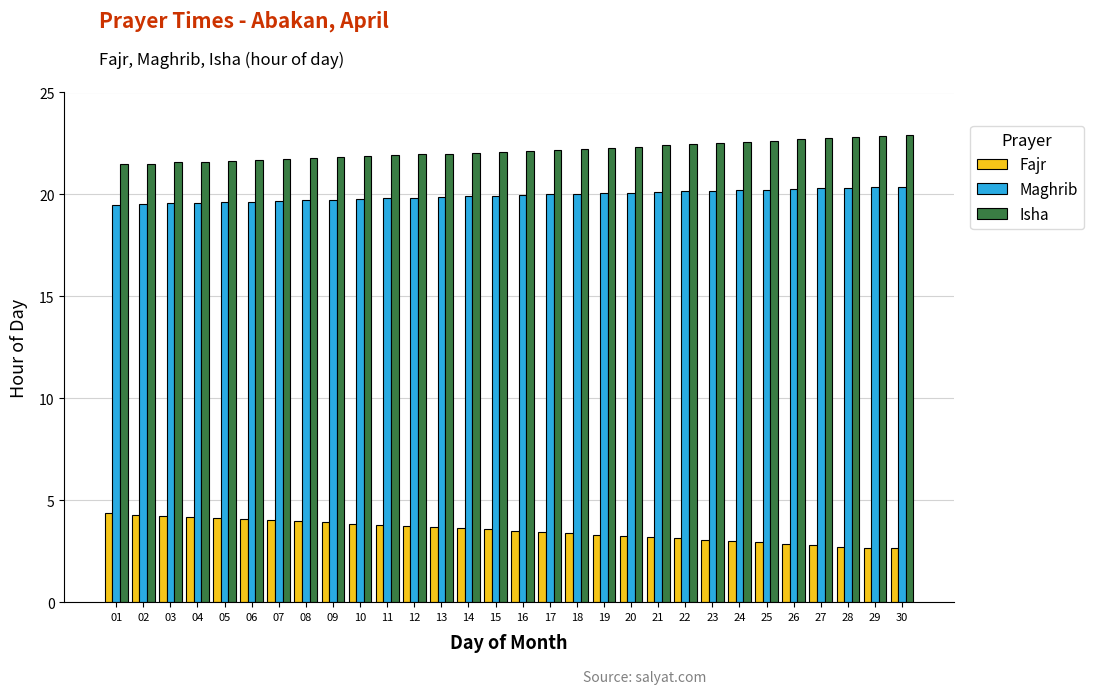

Does the chart contain any negative values?

No